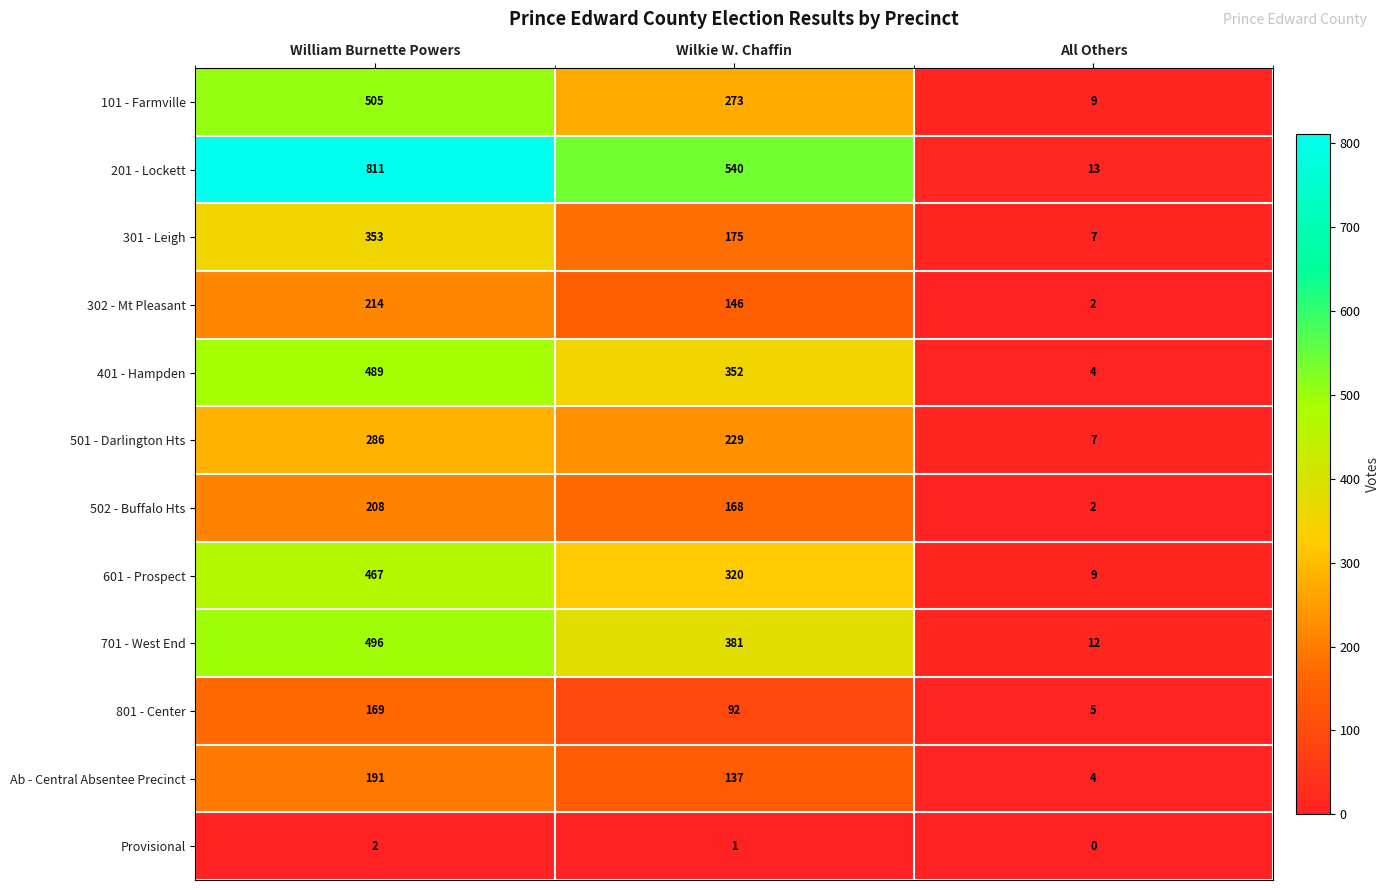

At which label does Provisional first exceed 1?

William Burnette Powers